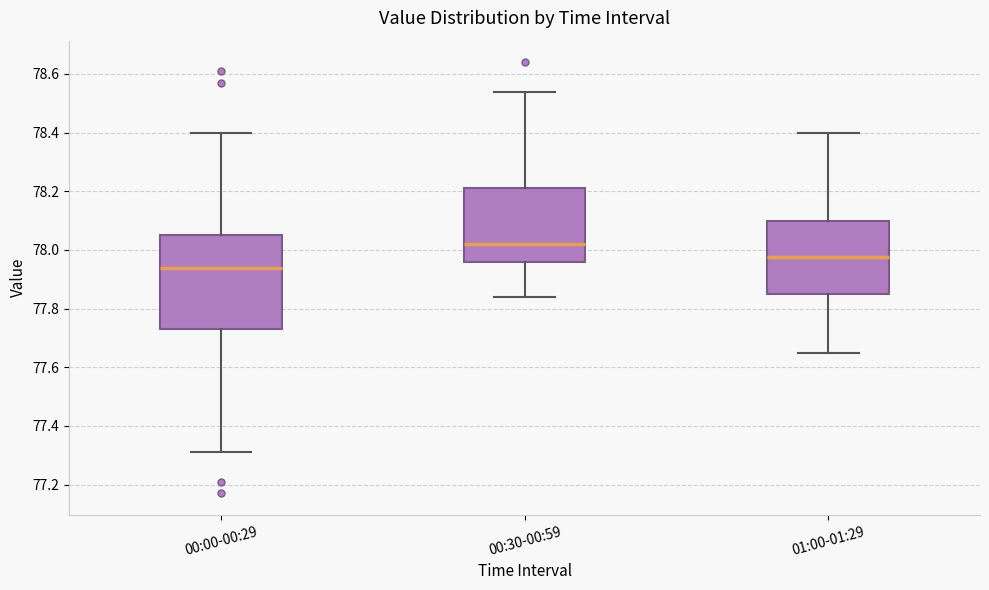

Reading left to right, transcribe this box plot: for each box, give where its median line is, the range the box spans, and where its two whiskers end, as read against the y-axis. The values are not printed on the chart, so give them approximately, as read against the axis.

00:00-00:29: median 77.94, box 77.74 to 78.06, whiskers 77.32 to 78.40
00:30-00:59: median 78.02, box 77.96 to 78.22, whiskers 77.84 to 78.54
01:00-01:29: median 77.98, box 77.86 to 78.10, whiskers 77.66 to 78.40